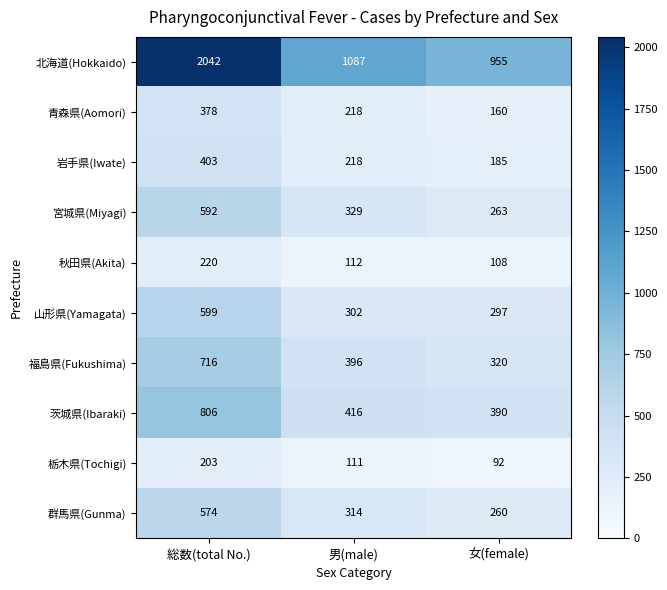

What is the difference between the second highest and minimum values in the 群馬県(Gunma) series?

54